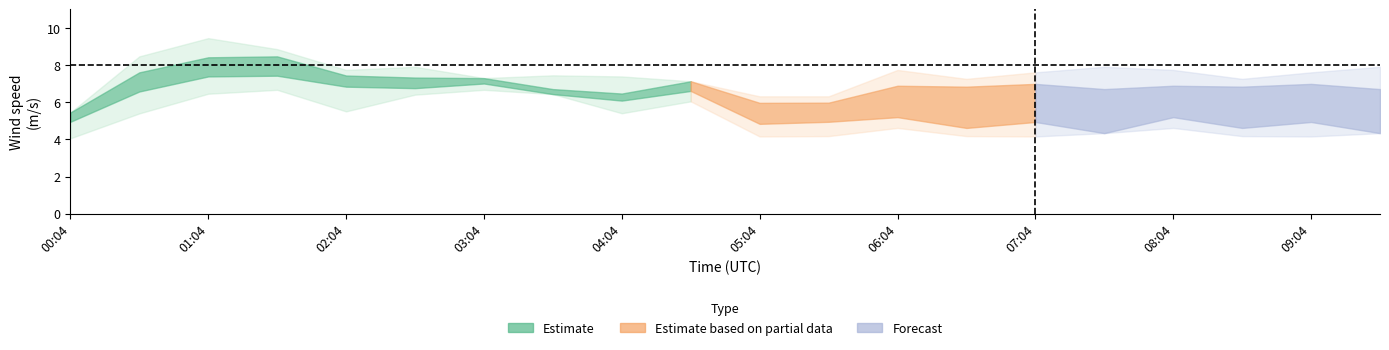

What is the approximate value of wind_spd_avg_lower at 00:54?

5.4